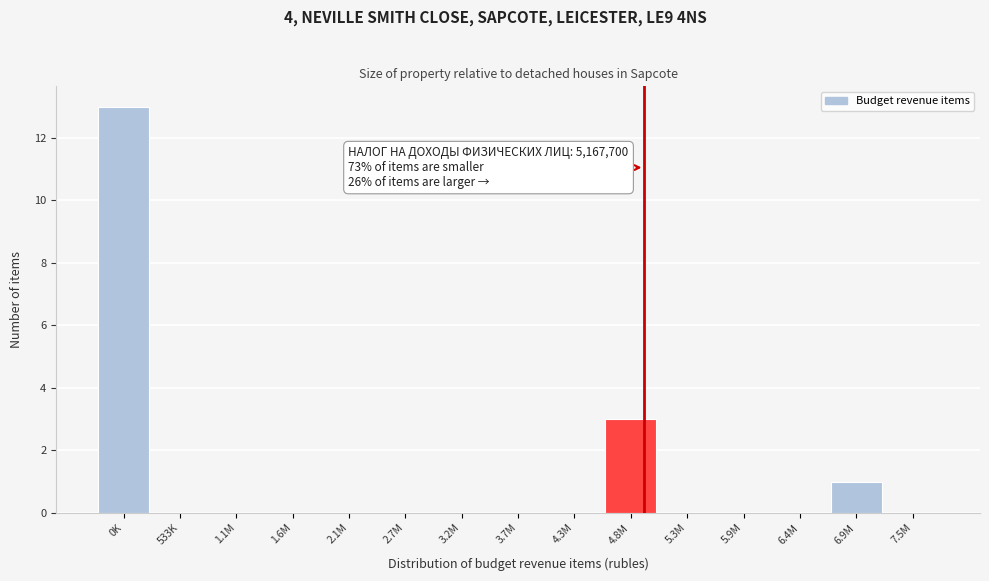

Reading left to right, what are all the values shown in this chart?

0K=13	533K=0	1.1M=0	1.6M=0	2.1M=0	2.7M=0	3.2M=0	3.7M=0	4.3M=0	4.8M=3	5.3M=0	5.9M=0	6.4M=0	6.9M=1	7.5M=0